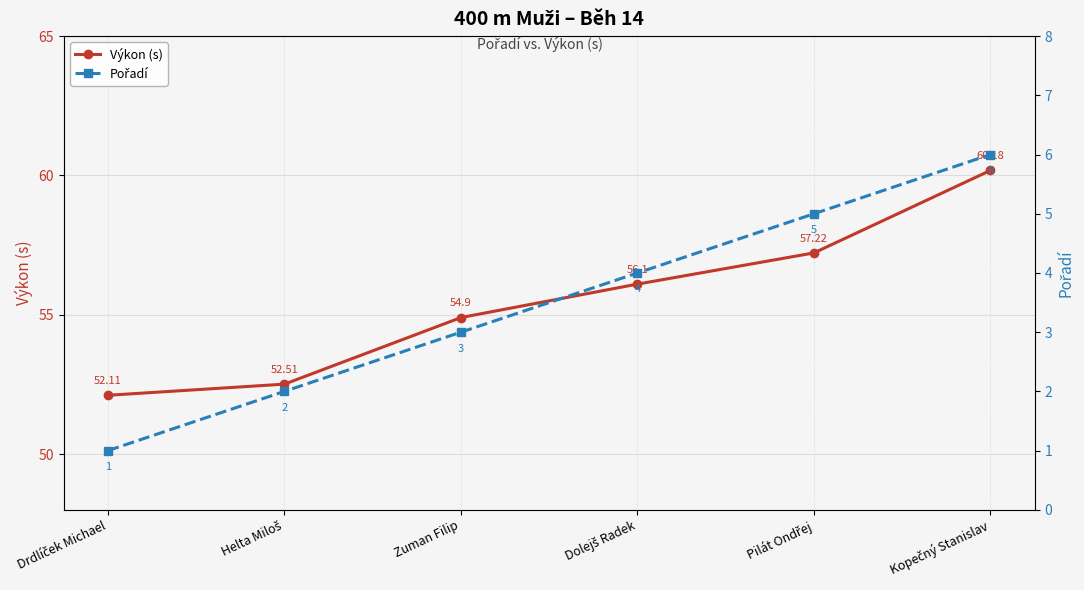

True or false: Pořadí has a value of 1.1 at Zuman Filip.

False